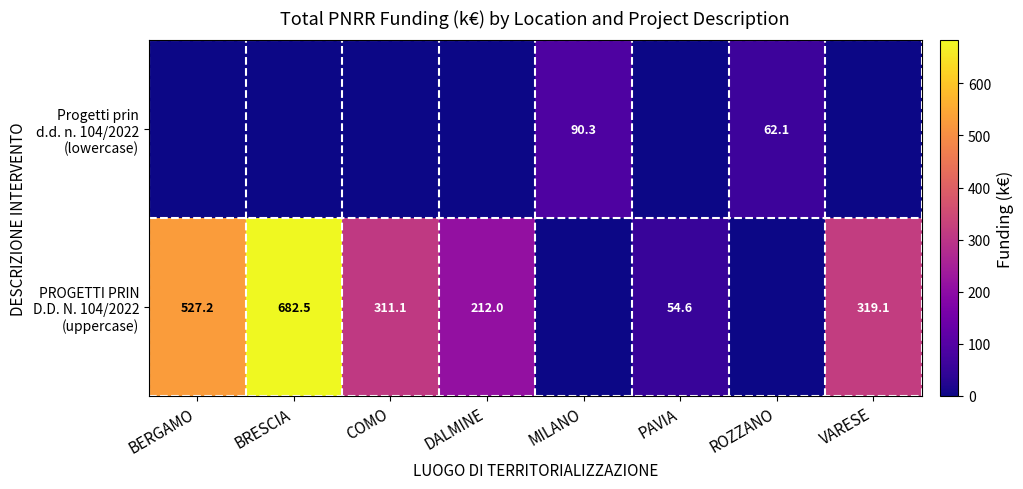

Where is Progetti prin d.d. n. 104/2022 (lowercase) nearest to the value 45?

ROZZANO